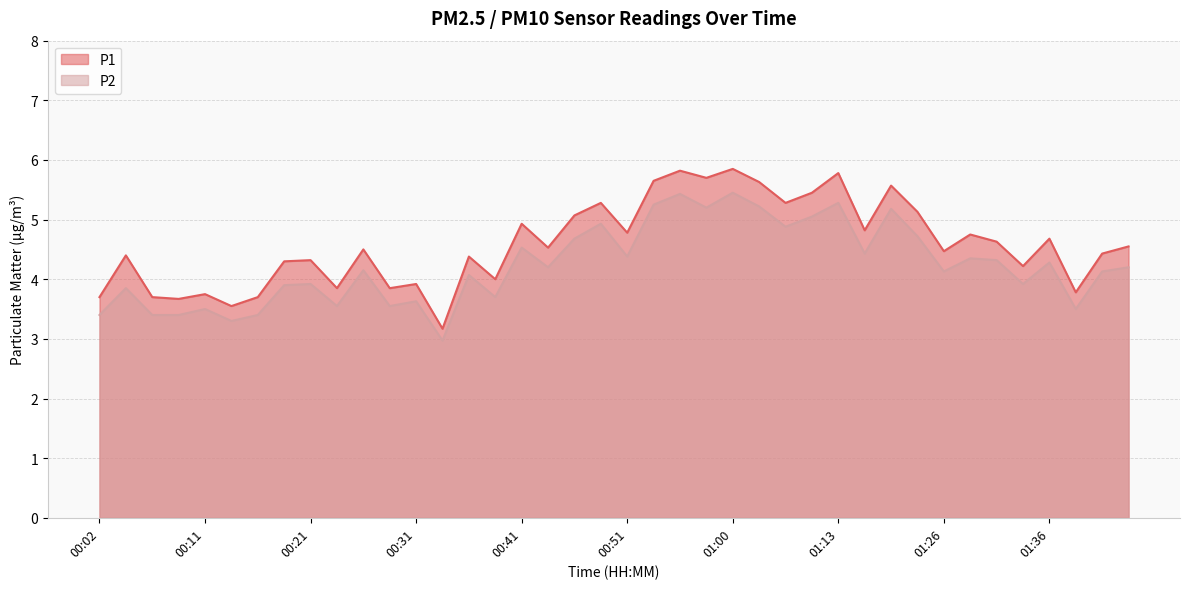

True or false: P2 and P1 cross at least once.

False